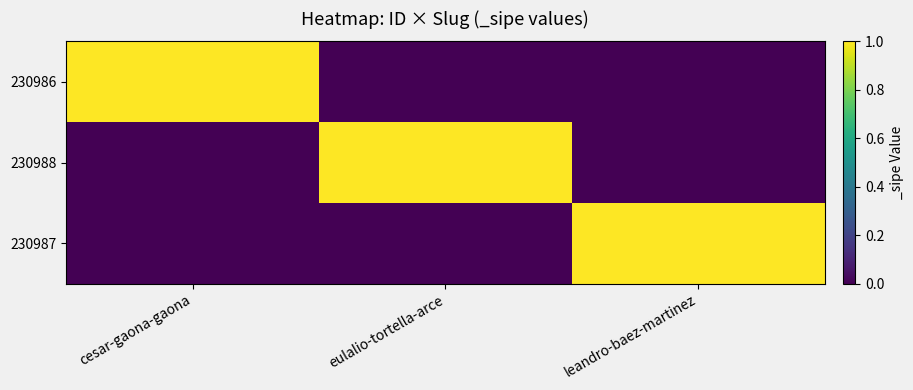

What is the difference between the highest and lowest values at cesar-gaona-gaona?

1